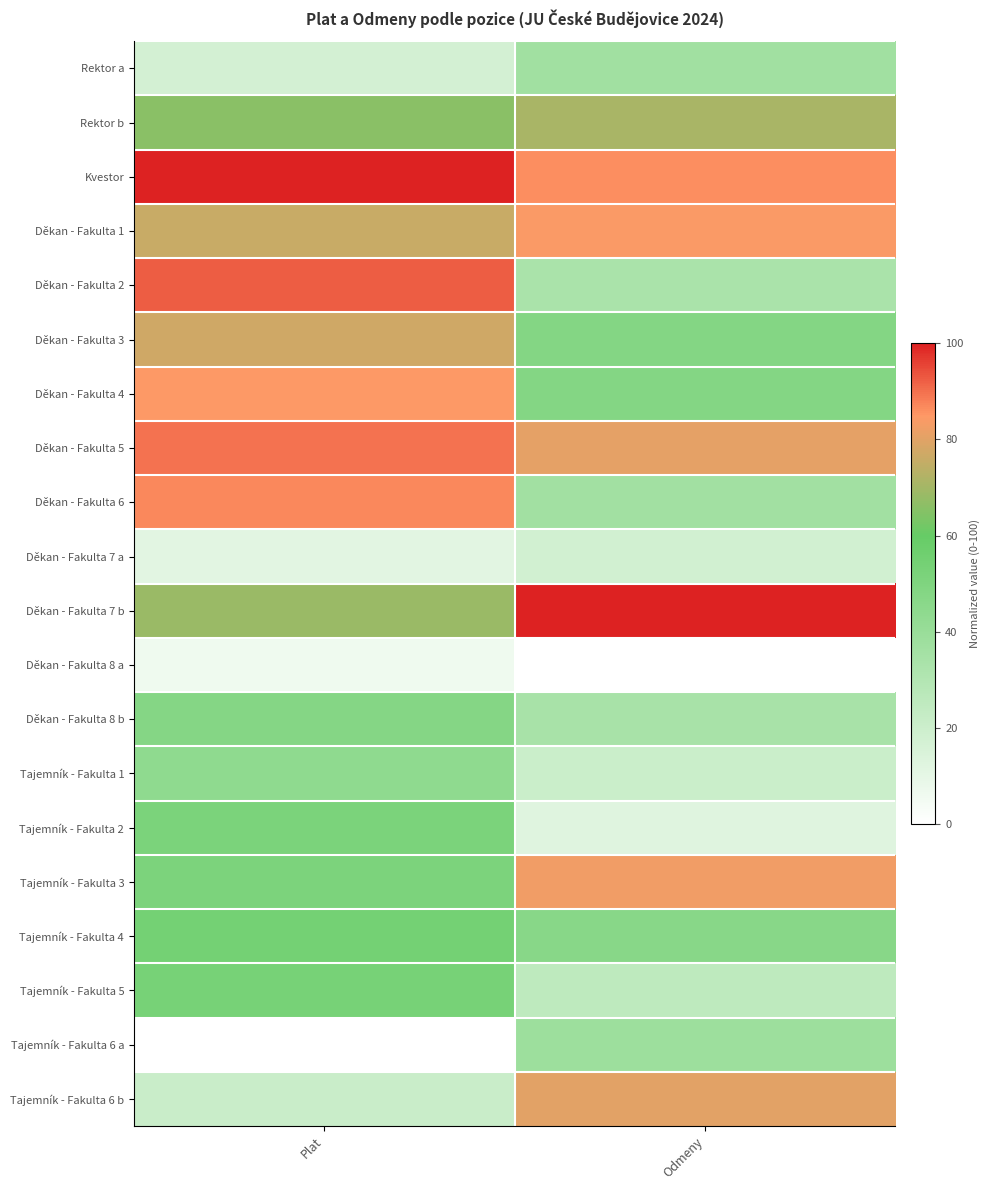

What is the difference between the highest and lowest values at Odmeny?

100.0